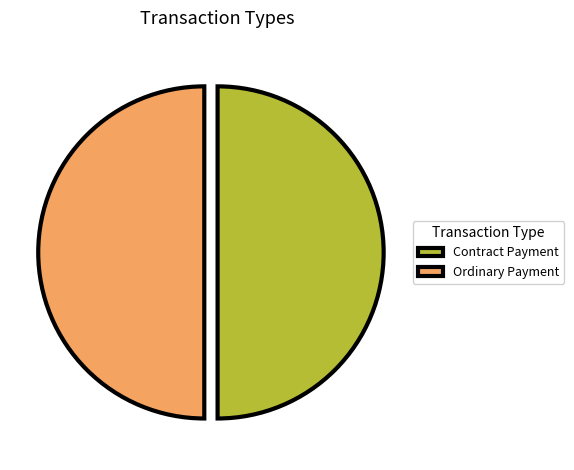

How many segments does this pie chart have?

2